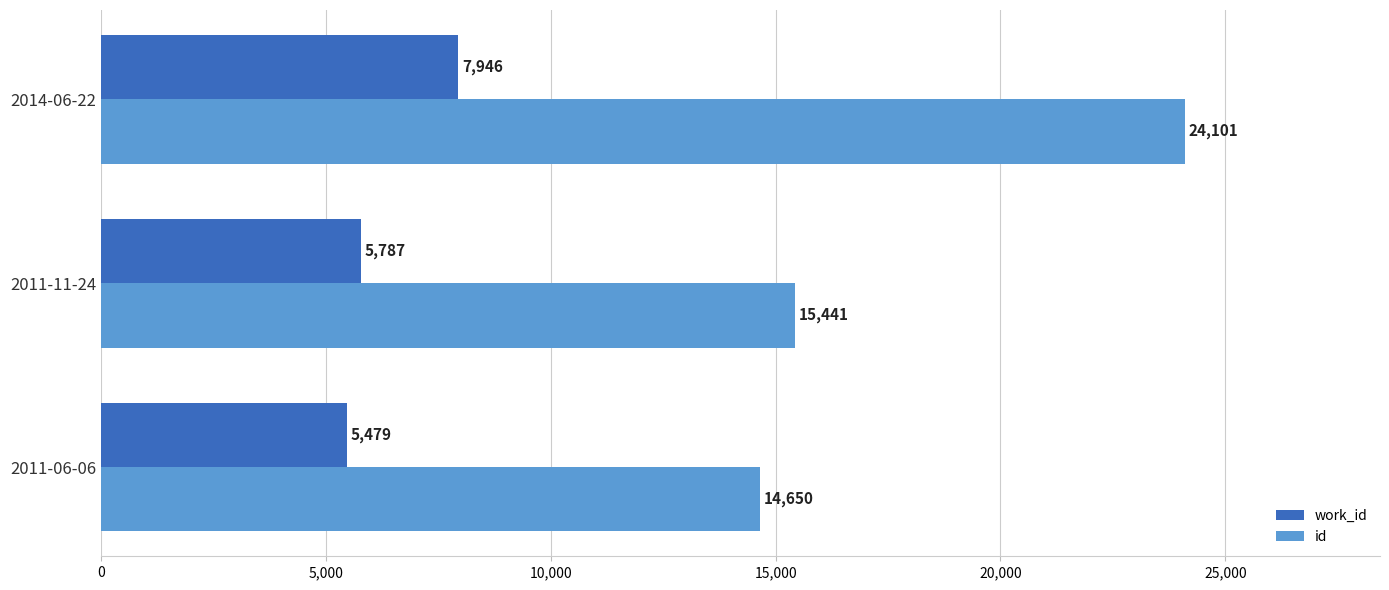

What is the difference between the maximum and minimum values in the work_id series?

2467